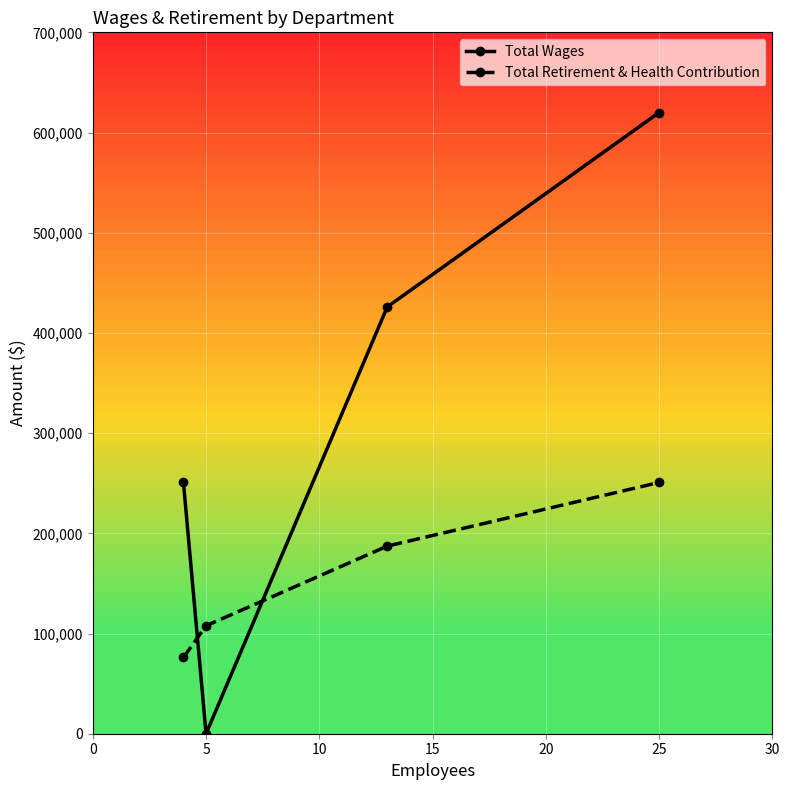

What is the value of the Total Wages point at the 3rd from the left?

425972